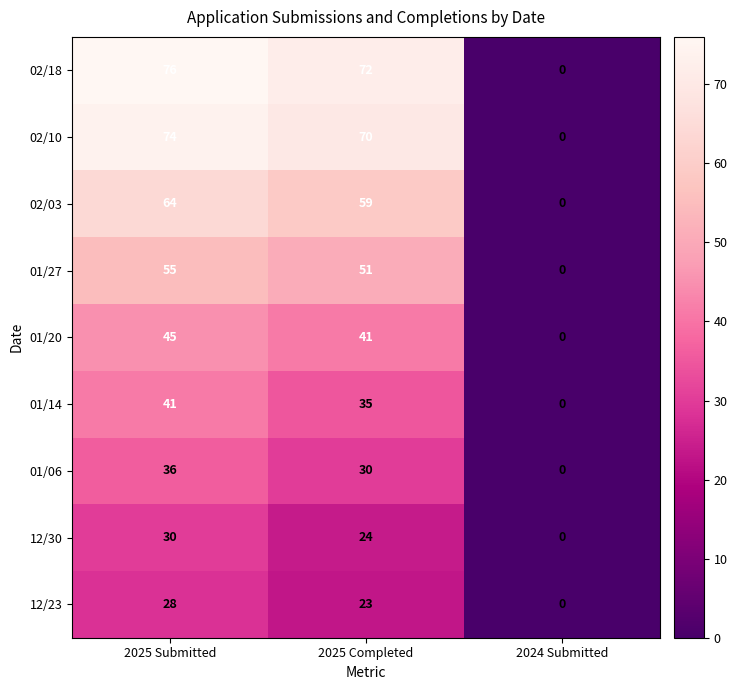

What is the difference between the maximum and second lowest values in the 02/03 series?

5